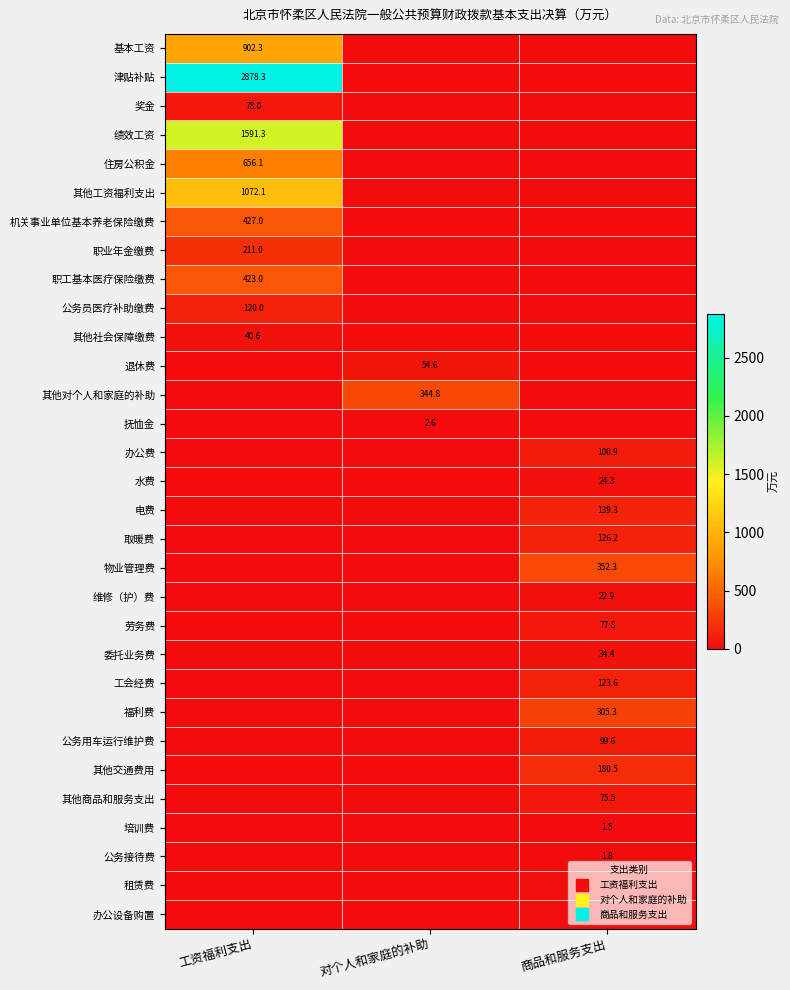

At how many categories does at least one series exceed 2044?

1